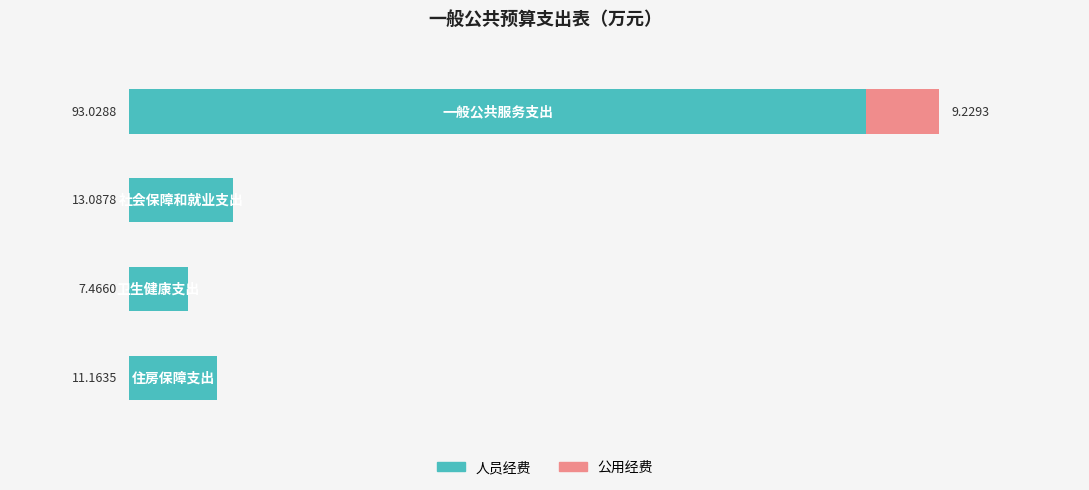

Reading right to left, transcribe all the data shown in this chart.

人员经费: 40=11.2	20=7.5	0=13.1	−20=93.0
公用经费: 40=0.0	20=0.0	0=0.0	−20=9.2